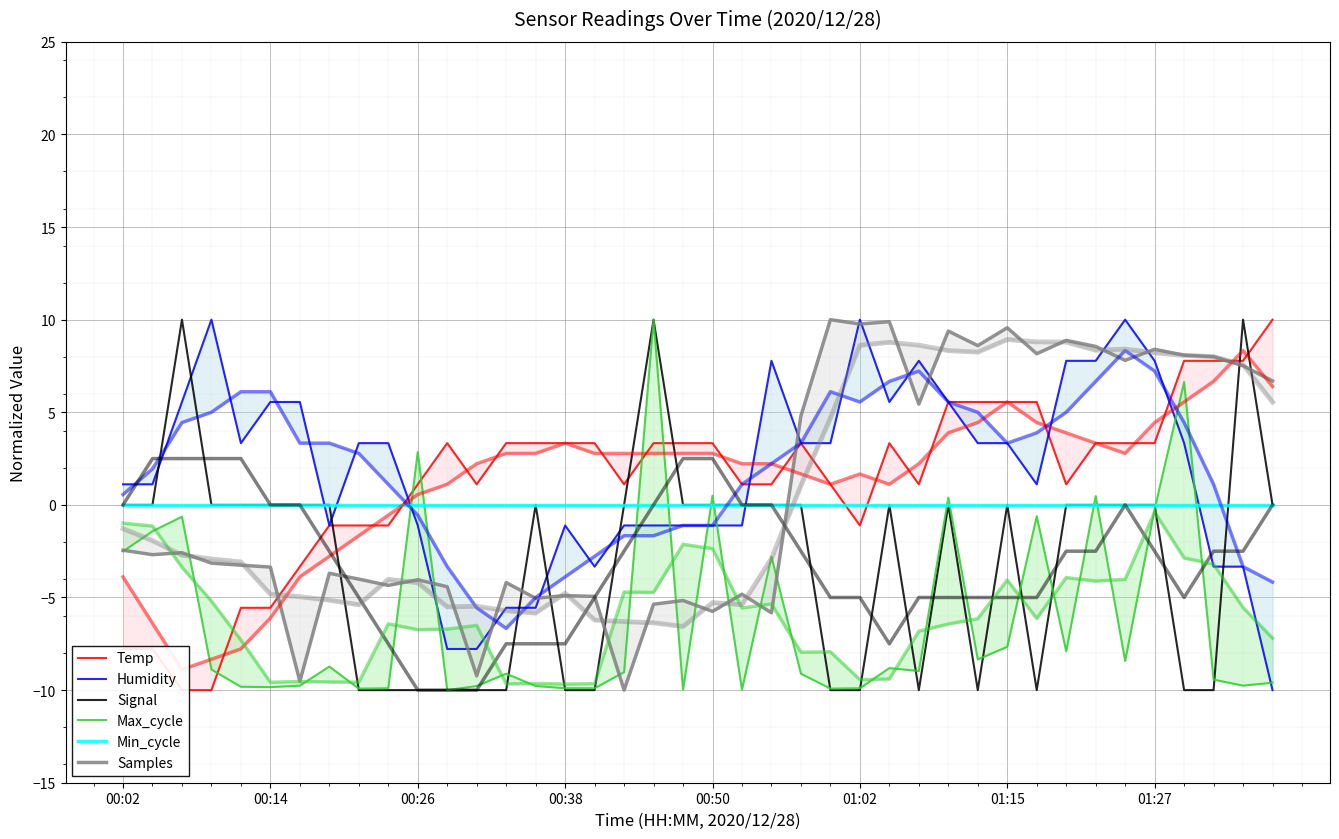

At which category does Max_cycle reach its first local peak?

00:26